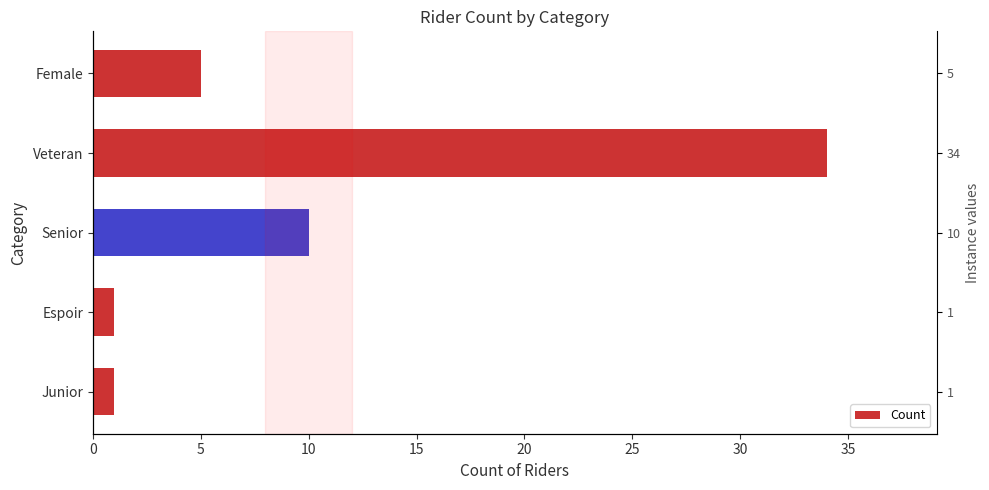

Reading left to right, list all the values displayed in this chart.

1	1	10	34	5